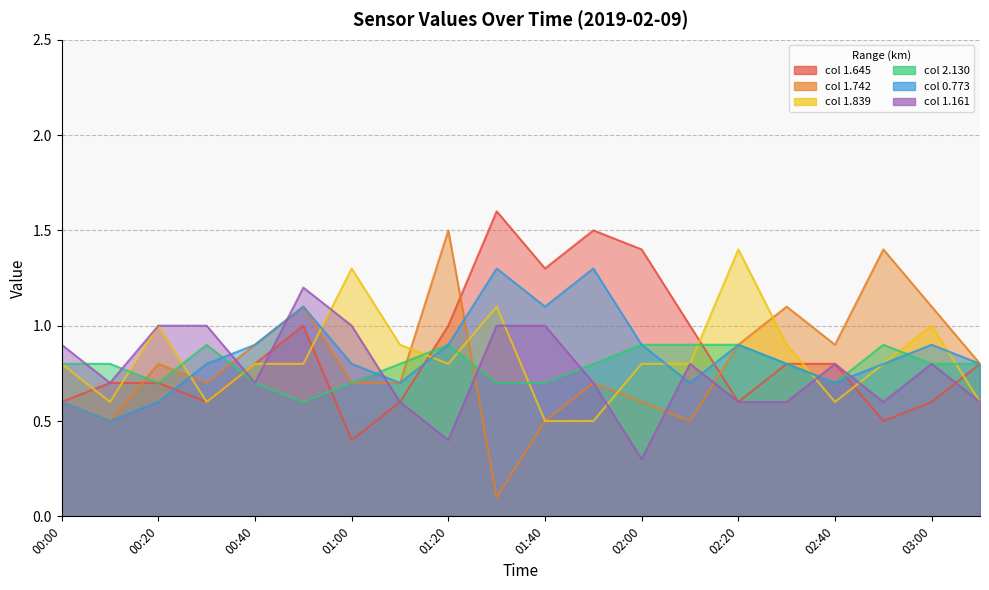

True or false: 2.130 and 1.742 intersect in this chart.

True